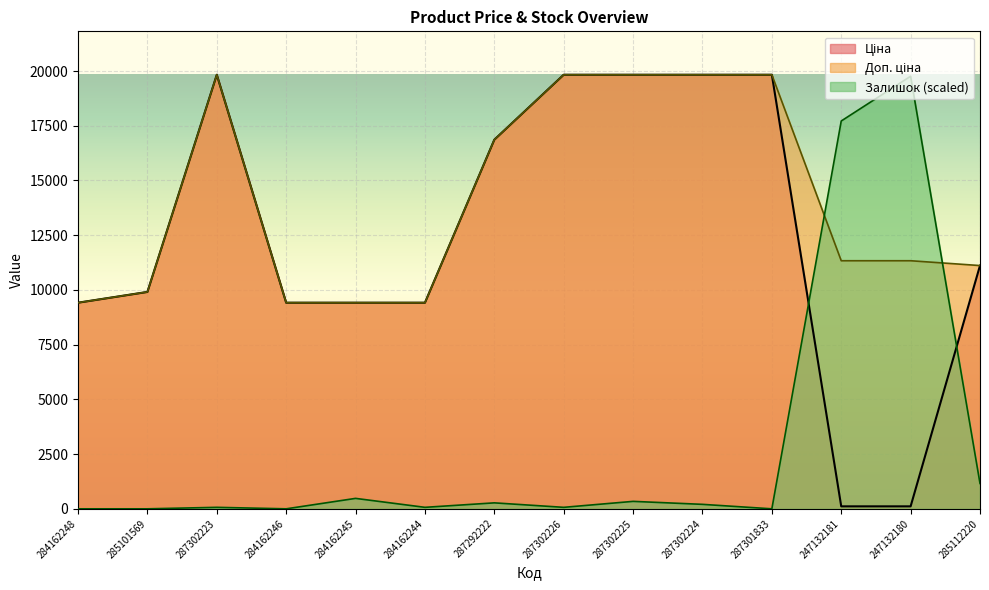

How many distinct data groups are displayed?

3